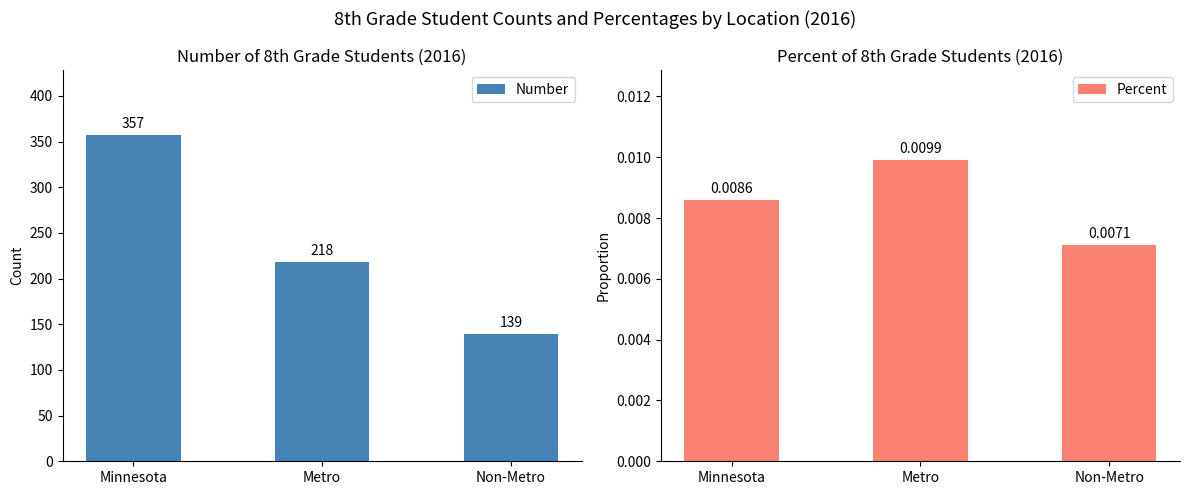

Which category has the highest value in the Number series?

Minnesota